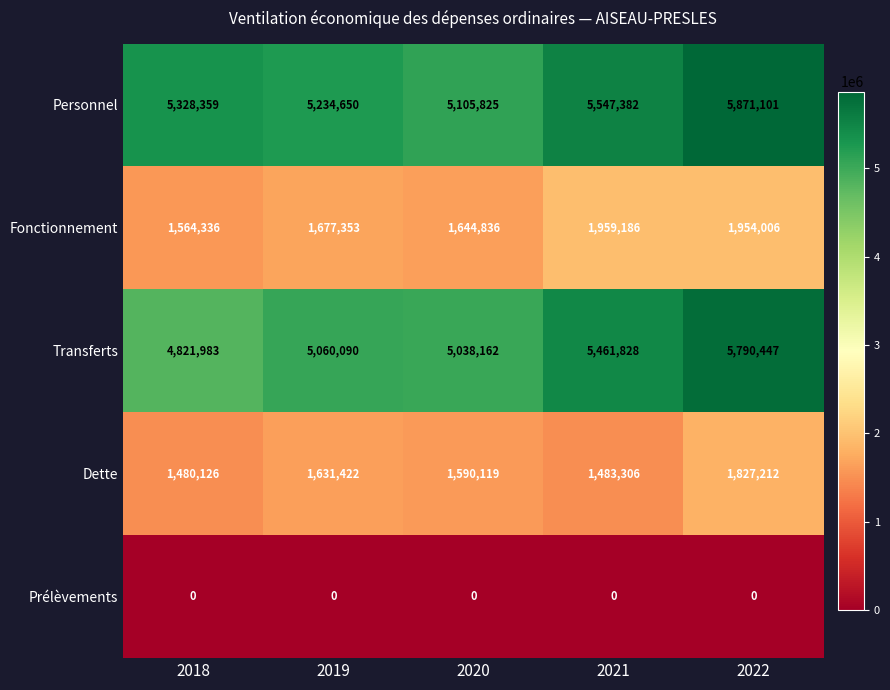

How many series are shown in this chart?

5